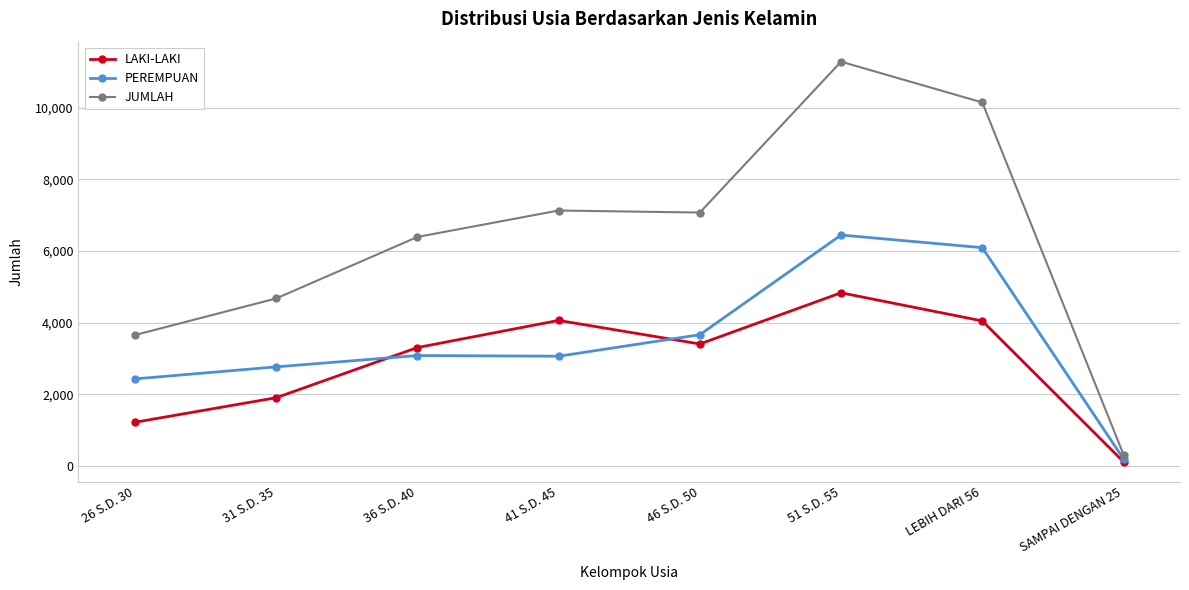

The value of PEREMPUAN at 51 S.D. 55 is 6449. True or false?

True